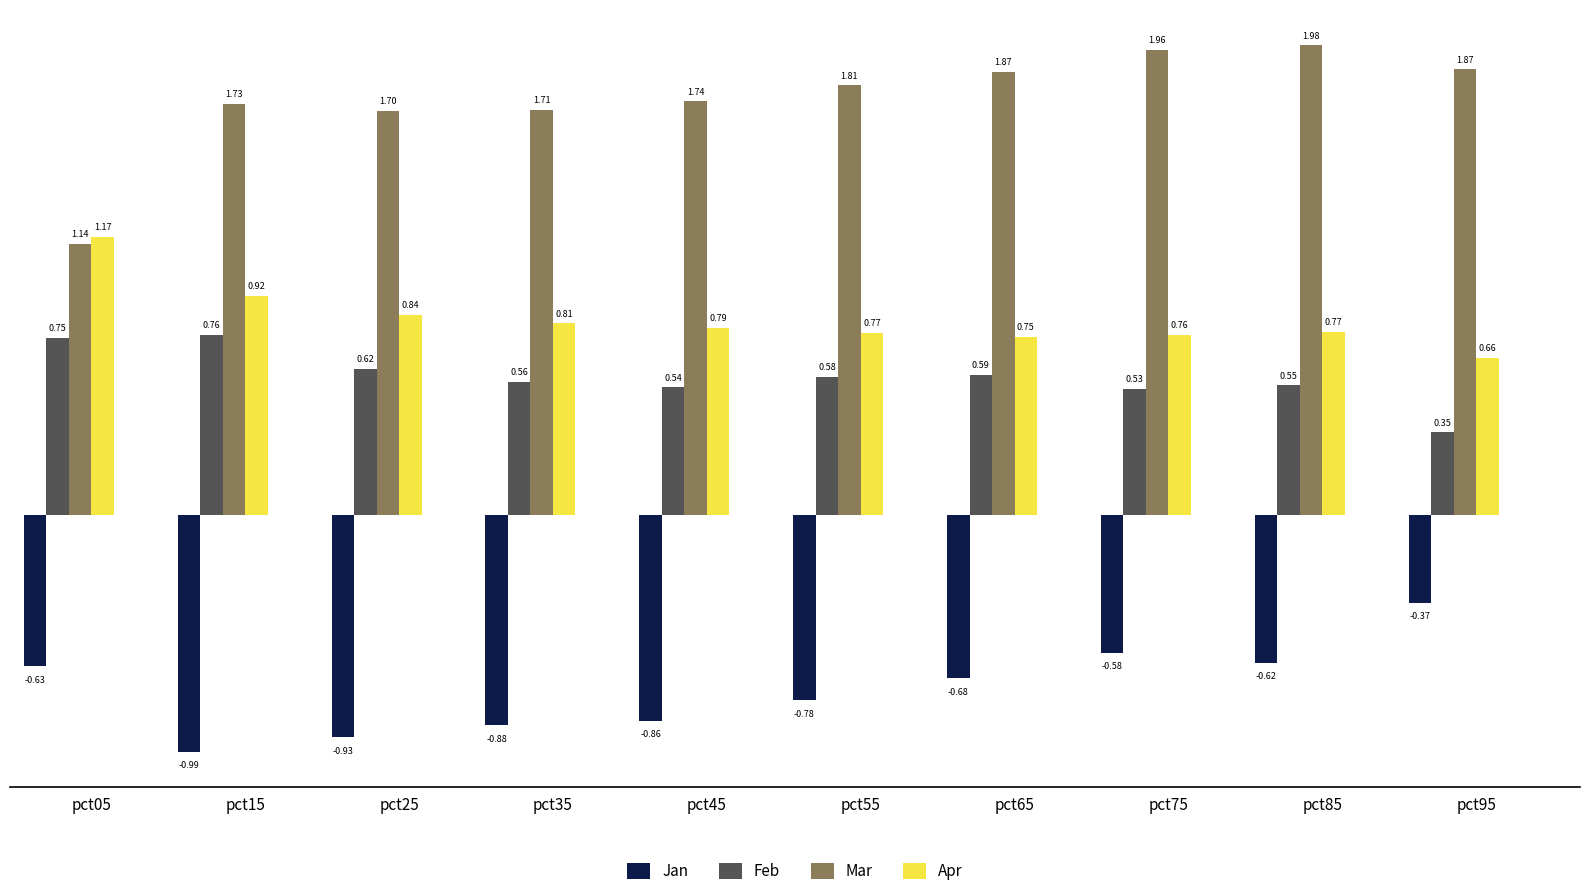

Where is Feb nearest to the value 0?

pct95